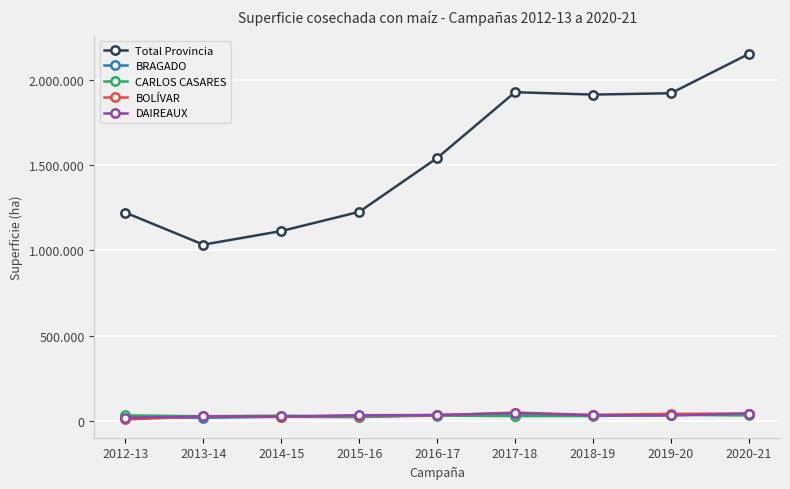

What are all the series names shown in the legend?

Total Provincia, BRAGADO, CARLOS CASARES, BOLÍVAR, DAIREAUX